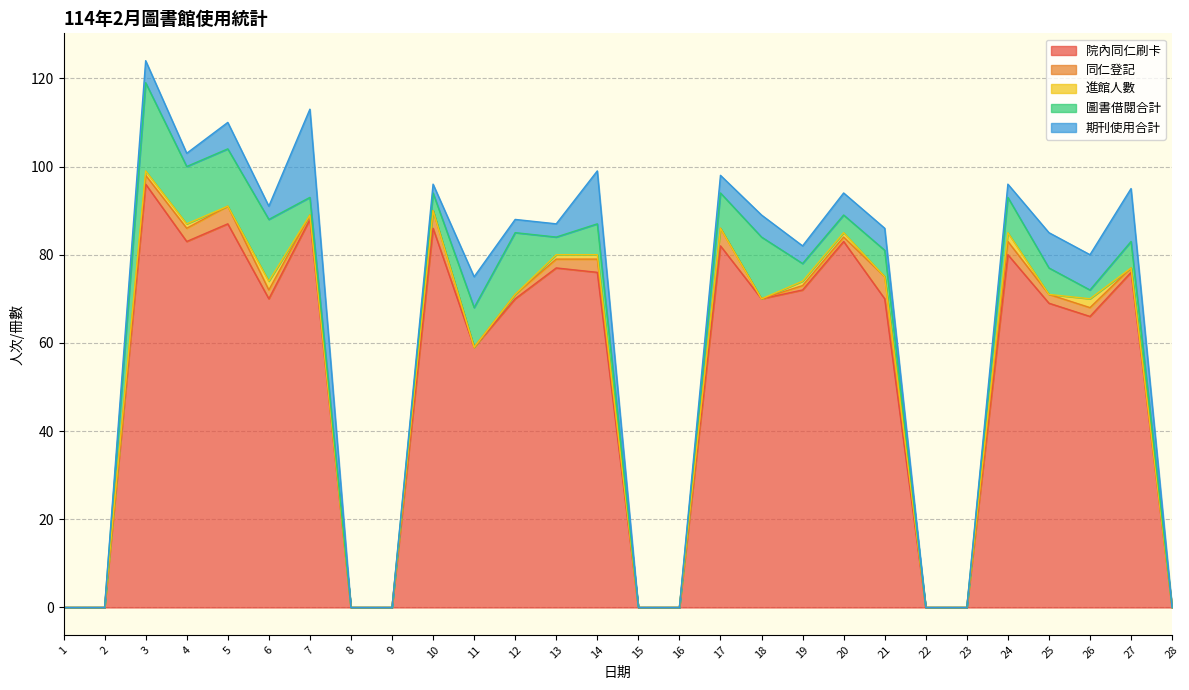

Is it true that 同仁登記 equals 2 at 13?

True